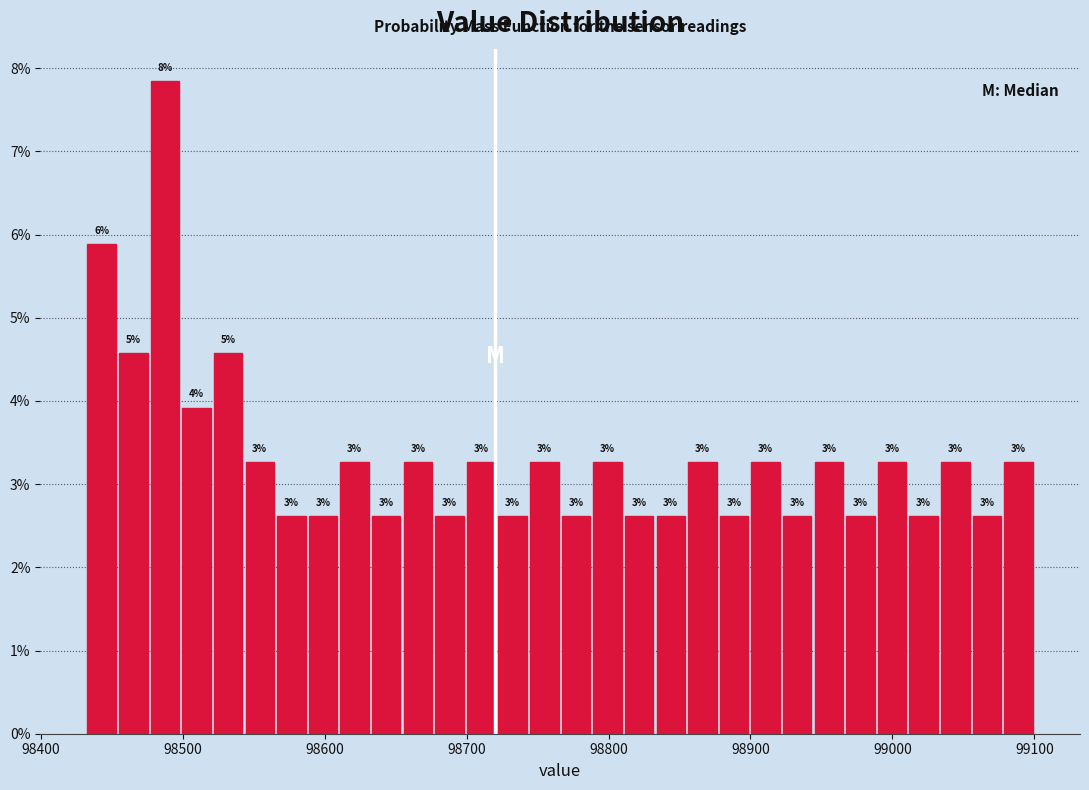

Read against the x-axis, roughly where is the centre of the tallest bar?

98490